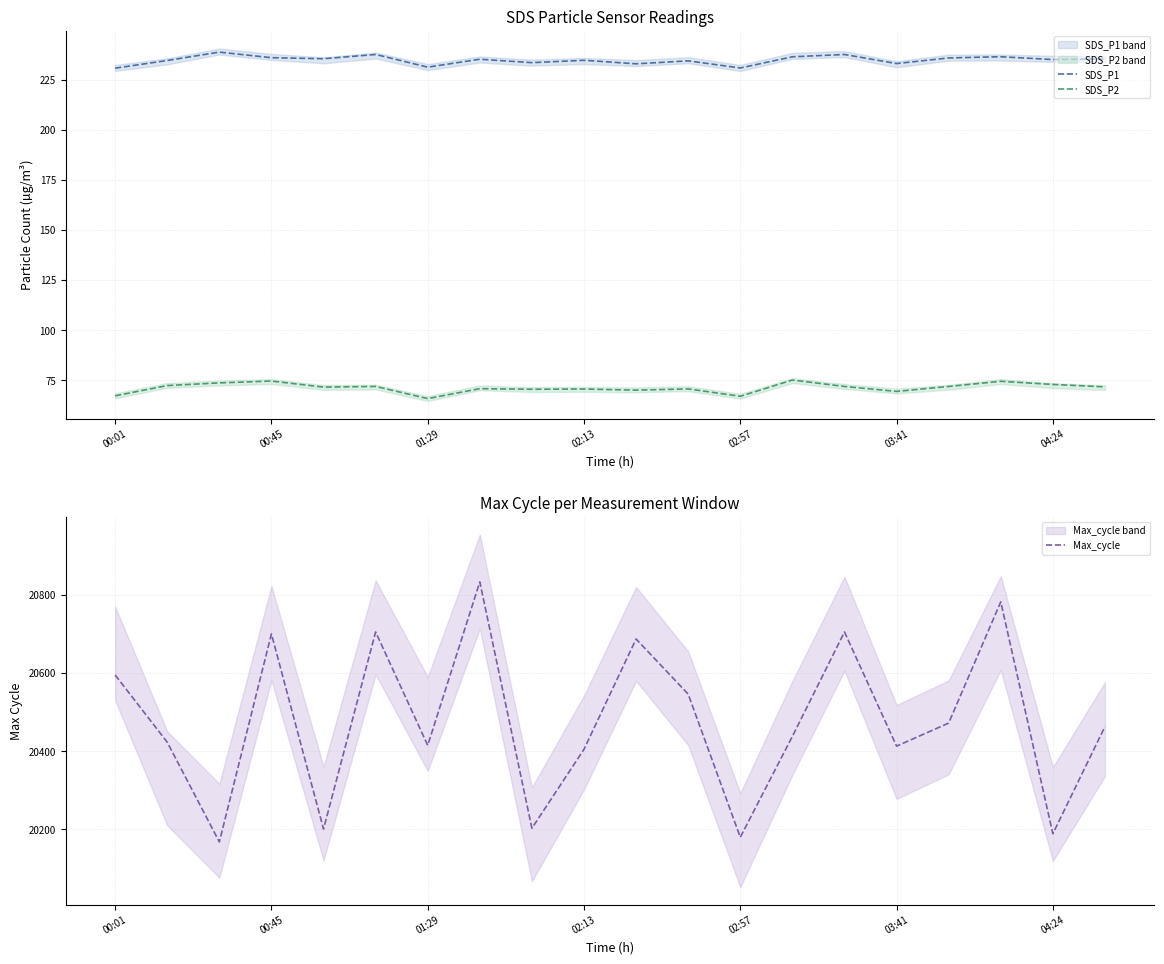

True or false: SDS_P2 and SDS_P1 cross at least once.

False